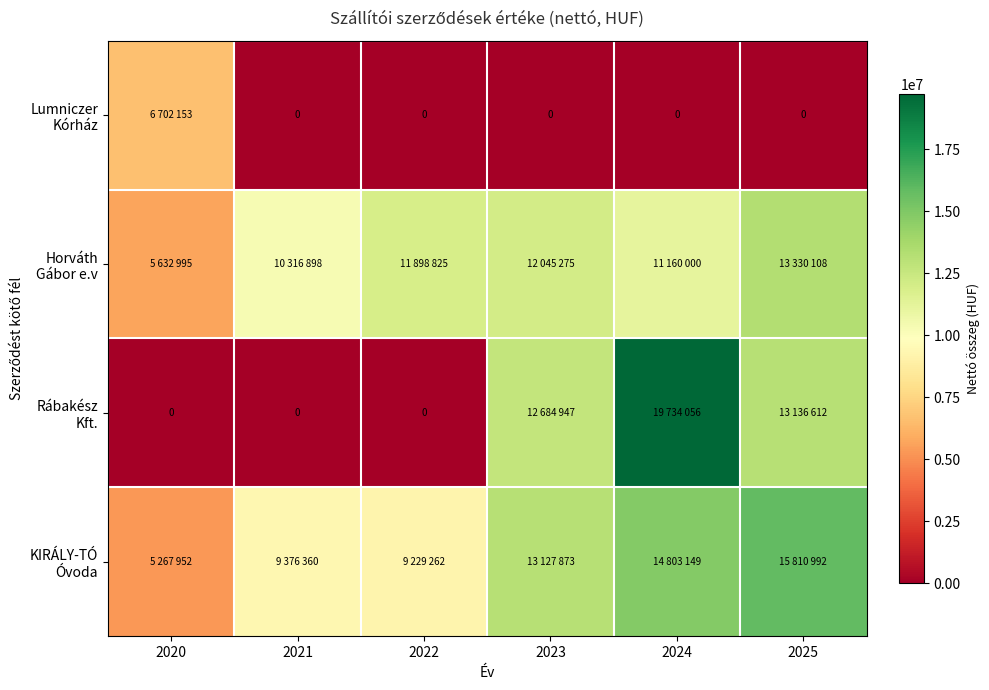

Count the number of data series in this chart.

4